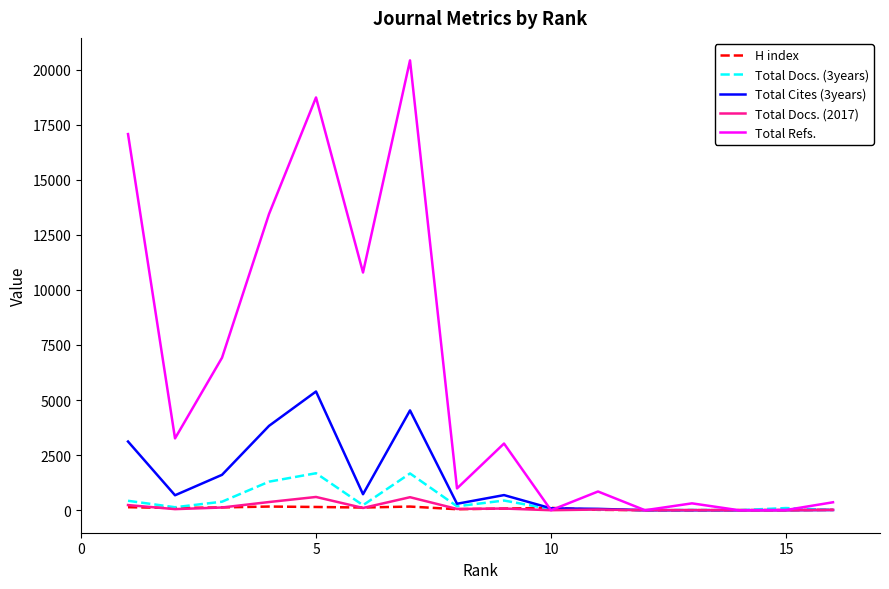

Which series has the largest range (max minus min)?

Total Refs.